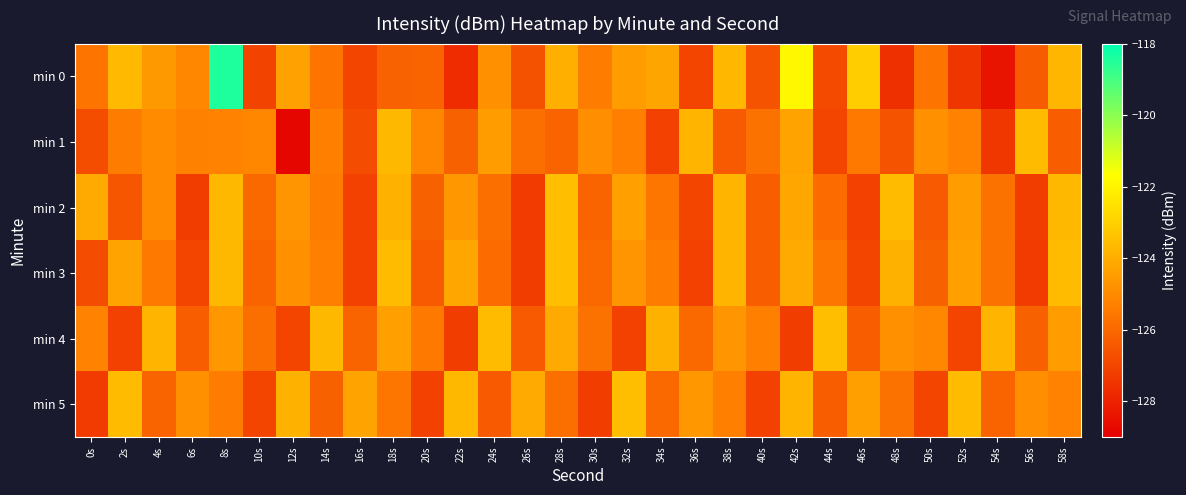

Reading left to right, transcribe all the data shown in this chart.

min 0: 0s=-125.6	2s=-123.7	4s=-124.6	6s=-125.1	8s=-118.4	10s=-127.1	12s=-124.3	14s=-125.6	16s=-127.0	18s=-126.2	20s=-126.1	22s=-127.7	24s=-124.9	26s=-126.6	28s=-123.9	30s=-125.4	32s=-124.5	34s=-124.2	36s=-127.0	38s=-123.7	40s=-126.6	42s=-121.9	44s=-126.9	46s=-123.1	48s=-127.6	50s=-125.6	52s=-127.4	54s=-128.4	56s=-126.3	58s=-123.7
min 1: 0s=-126.7	2s=-125.4	4s=-125.0	6s=-125.3	8s=-125.2	10s=-125.1	12s=-128.8	14s=-125.3	16s=-126.8	18s=-123.7	20s=-125.1	22s=-126.2	24s=-124.5	26s=-125.8	28s=-126.1	30s=-124.9	32s=-125.3	34s=-127.1	36s=-123.8	38s=-126.4	40s=-125.7	42s=-124.3	44s=-127.0	46s=-125.5	48s=-126.6	50s=-124.8	52s=-125.2	54s=-127.4	56s=-123.6	58s=-126.3
min 2: 0s=-124.1	2s=-126.5	4s=-125.0	6s=-127.2	8s=-123.7	10s=-126.0	12s=-124.7	14s=-125.4	16s=-127.1	18s=-123.9	20s=-126.2	22s=-124.6	24s=-125.8	26s=-127.3	28s=-123.5	30s=-126.1	32s=-124.4	34s=-125.6	36s=-127.0	38s=-123.8	40s=-126.3	42s=-124.2	44s=-125.9	46s=-127.1	48s=-123.6	50s=-126.4	52s=-124.5	54s=-125.7	56s=-127.2	58s=-123.7
min 3: 0s=-126.8	2s=-124.3	4s=-125.5	6s=-127.0	8s=-123.7	10s=-126.1	12s=-124.8	14s=-125.3	16s=-127.1	18s=-123.6	20s=-126.4	22s=-124.2	24s=-125.9	26s=-127.2	28s=-123.5	30s=-126.0	32s=-124.7	34s=-125.4	36s=-127.1	38s=-123.8	40s=-126.3	42s=-124.1	44s=-125.6	46s=-127.0	48s=-123.9	50s=-126.2	52s=-124.4	54s=-125.7	56s=-127.3	58s=-123.6
min 4: 0s=-125.2	2s=-127.1	4s=-123.8	6s=-126.3	8s=-124.6	10s=-125.8	12s=-127.0	14s=-123.7	16s=-126.1	18s=-124.4	20s=-125.5	22s=-127.2	24s=-123.6	26s=-126.4	28s=-124.1	30s=-125.7	32s=-127.1	34s=-123.9	36s=-126.0	38s=-124.7	40s=-125.3	42s=-127.2	44s=-123.5	46s=-126.3	48s=-124.8	50s=-125.1	52s=-127.0	54s=-123.8	56s=-126.2	58s=-124.5
min 5: 0s=-127.3	2s=-123.6	4s=-126.1	6s=-124.8	8s=-125.4	10s=-127.0	12s=-123.9	14s=-126.2	16s=-124.3	18s=-125.6	20s=-127.1	22s=-123.7	24s=-126.4	26s=-124.1	28s=-125.8	30s=-127.2	32s=-123.5	34s=-126.0	36s=-124.6	38s=-125.3	40s=-127.1	42s=-123.8	44s=-126.3	46s=-124.4	48s=-125.7	50s=-127.0	52s=-123.6	54s=-126.1	56s=-124.9	58s=-125.2